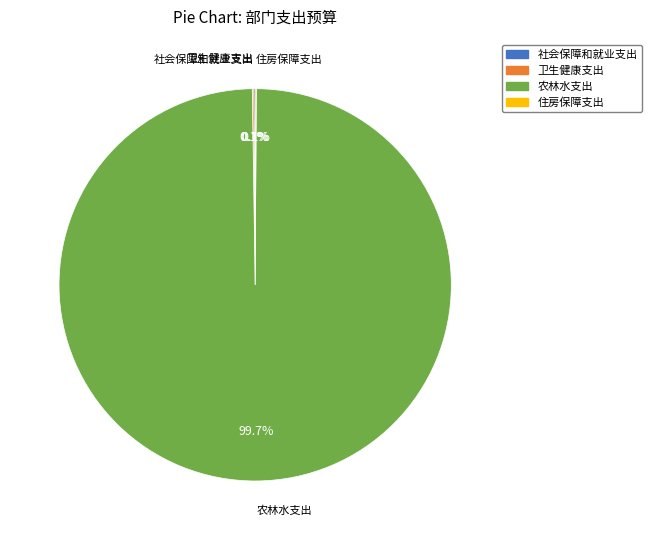

What is the majority slice?

农林水支出